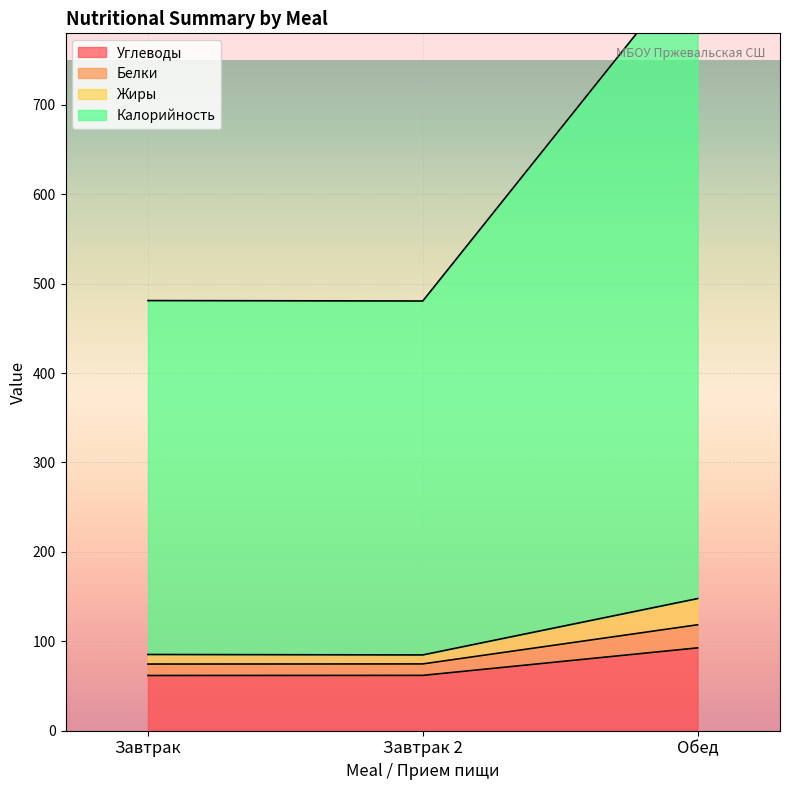

Count the number of categories in the chart.

3